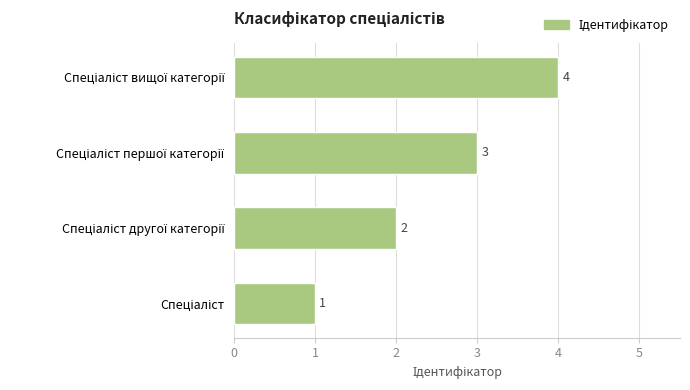

How many bars are there in total?

4